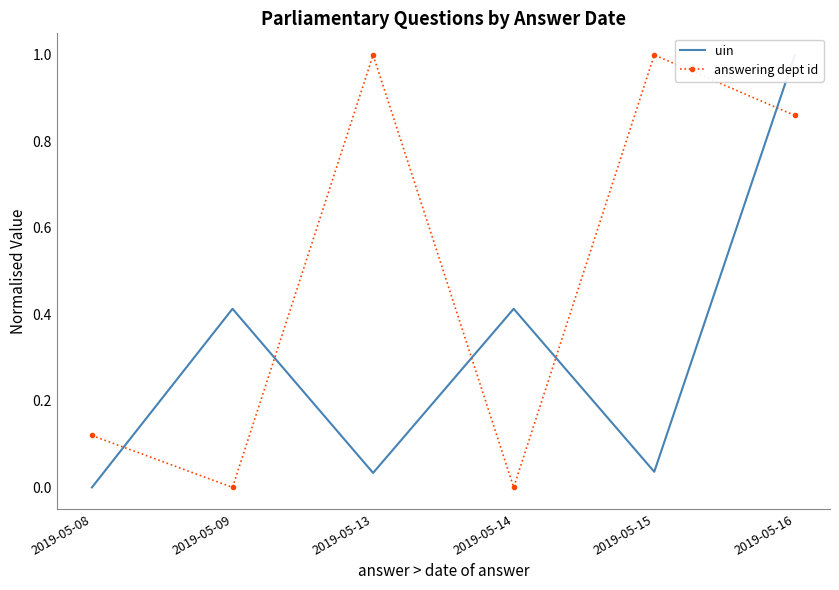

True or false: answering dept id and uin cross at least once.

True